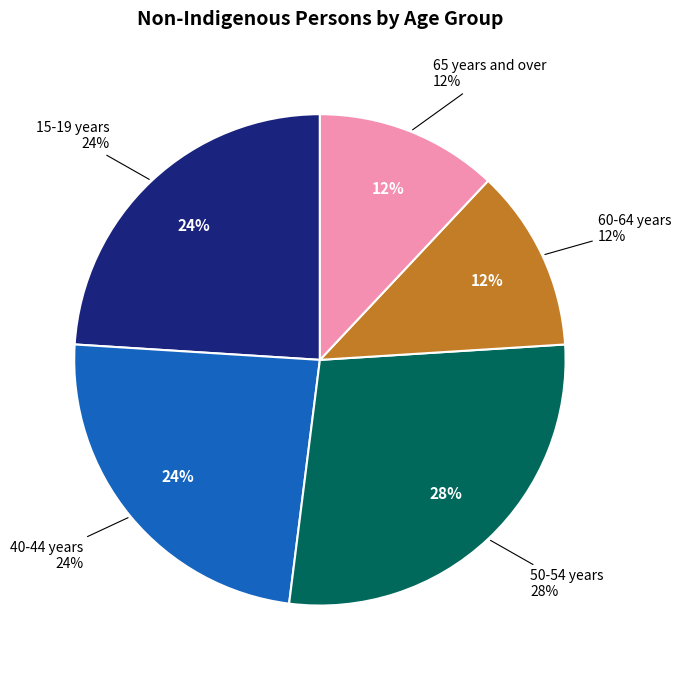

What is the ratio of the value at 15-19 years to the value at 65 years and over?

2.0